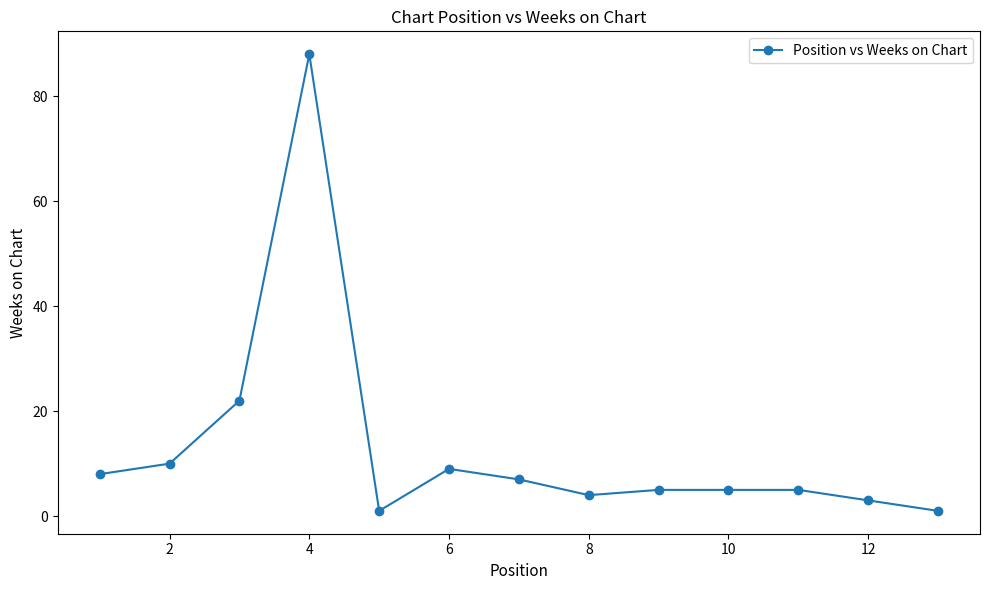

What is the sum of all values?

168